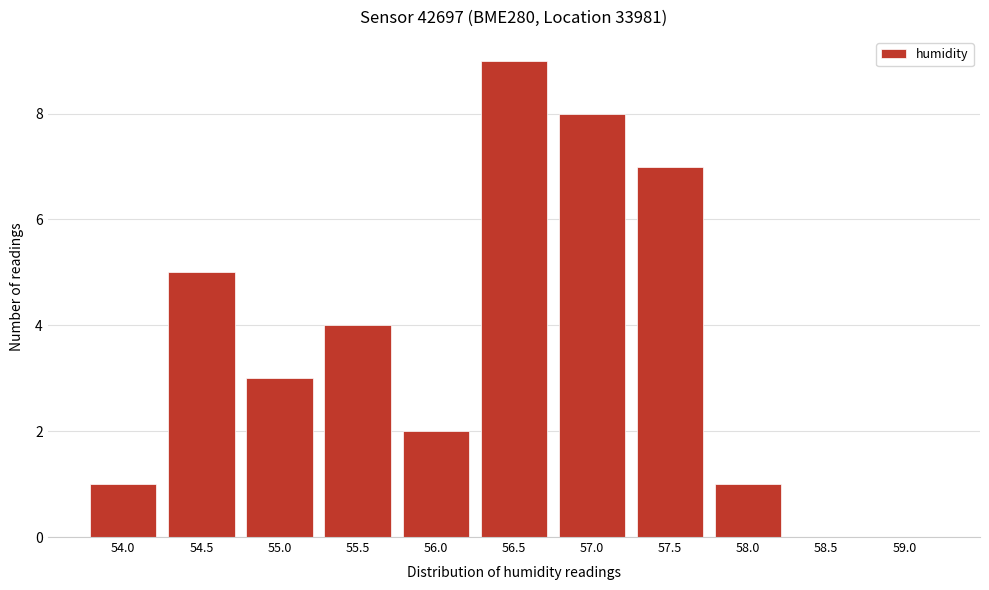

Reading left to right, transcribe all the data shown in this chart.

54.0=1	54.5=5	55.0=3	55.5=4	56.0=2	56.5=9	57.0=8	57.5=7	58.0=1	58.5=0	59.0=0